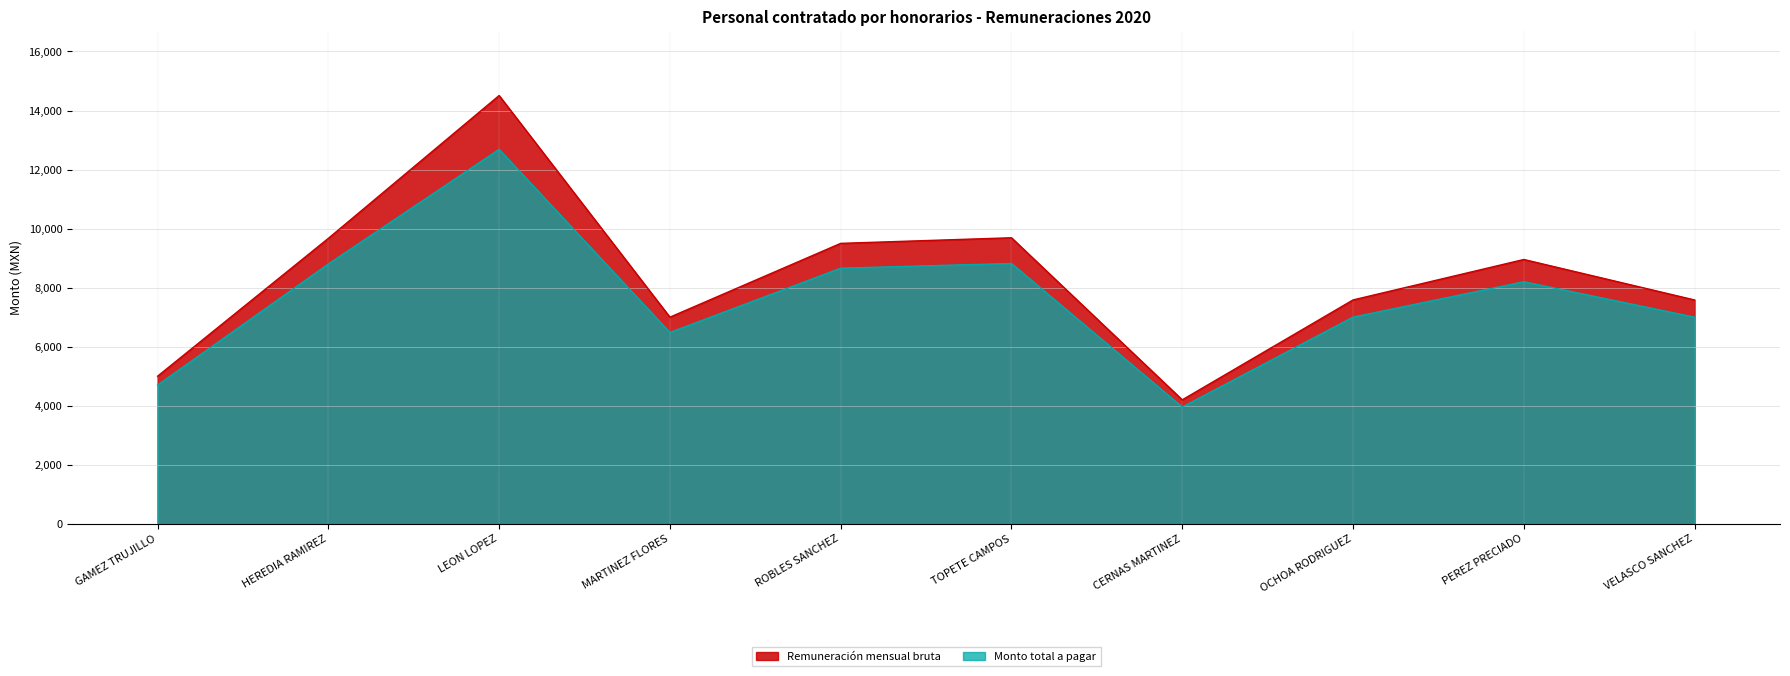

True or false: Remuneración mensual bruta has more than 2 interior local peaks.

True